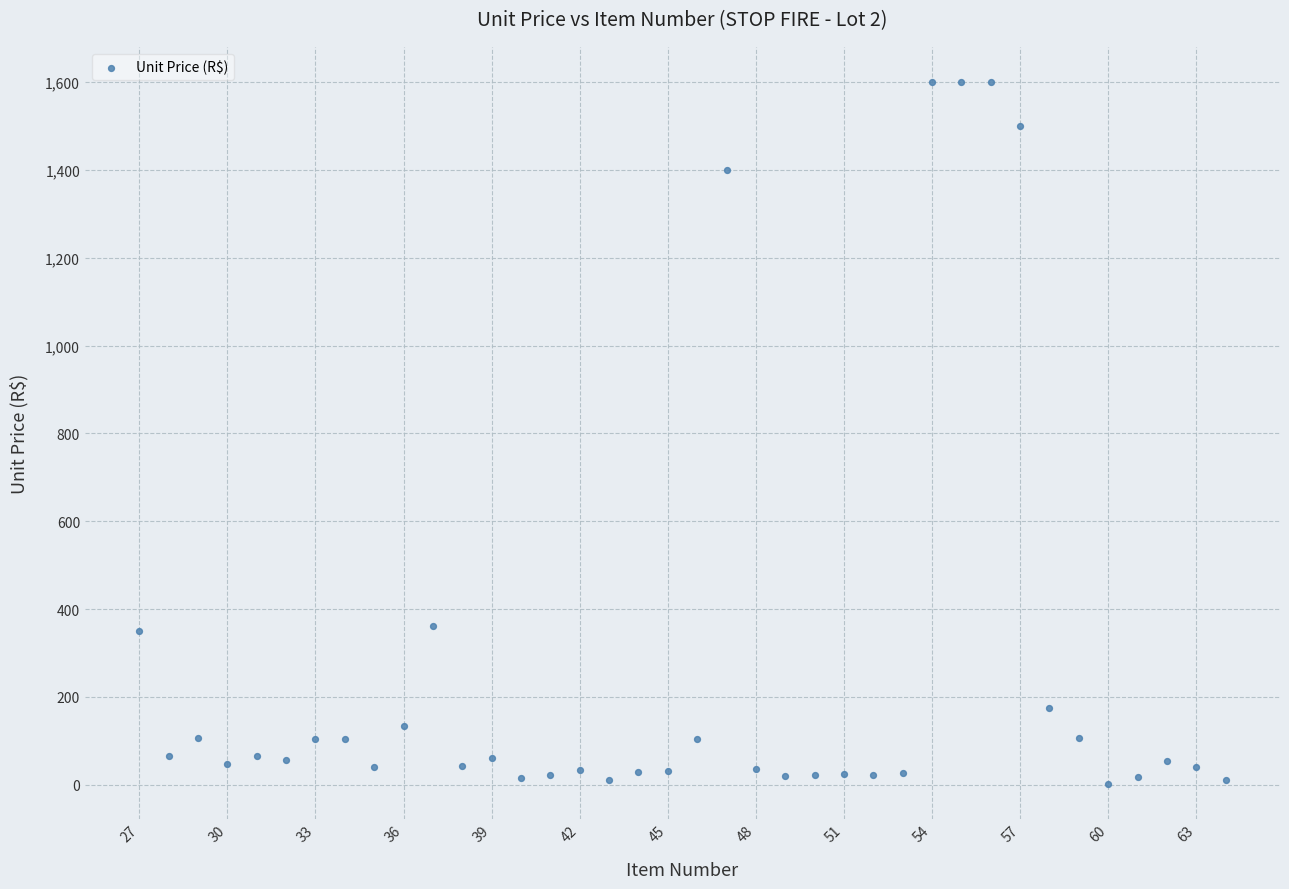

What is the range of X values (max minus min)?

37.0